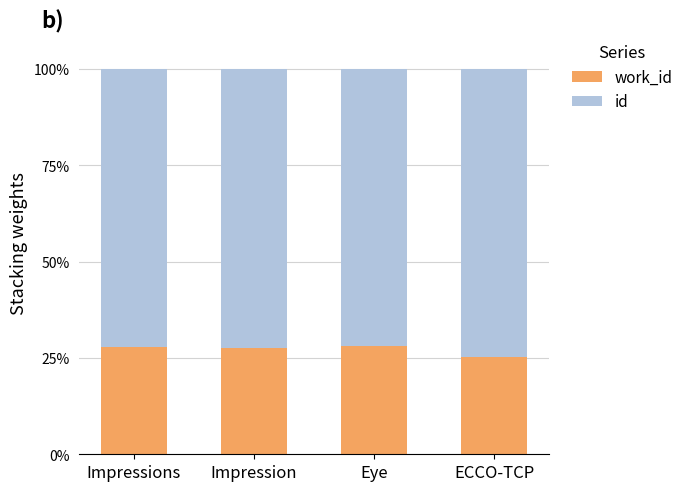

What is the total value across all series at ECCO-TCP?

100.0